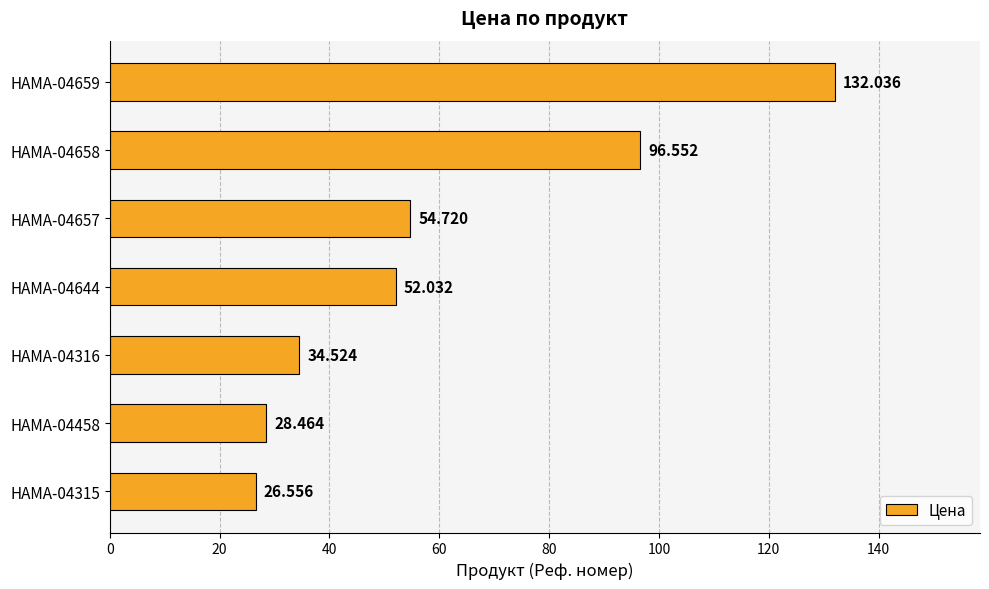

How many categories are shown in the chart?

7